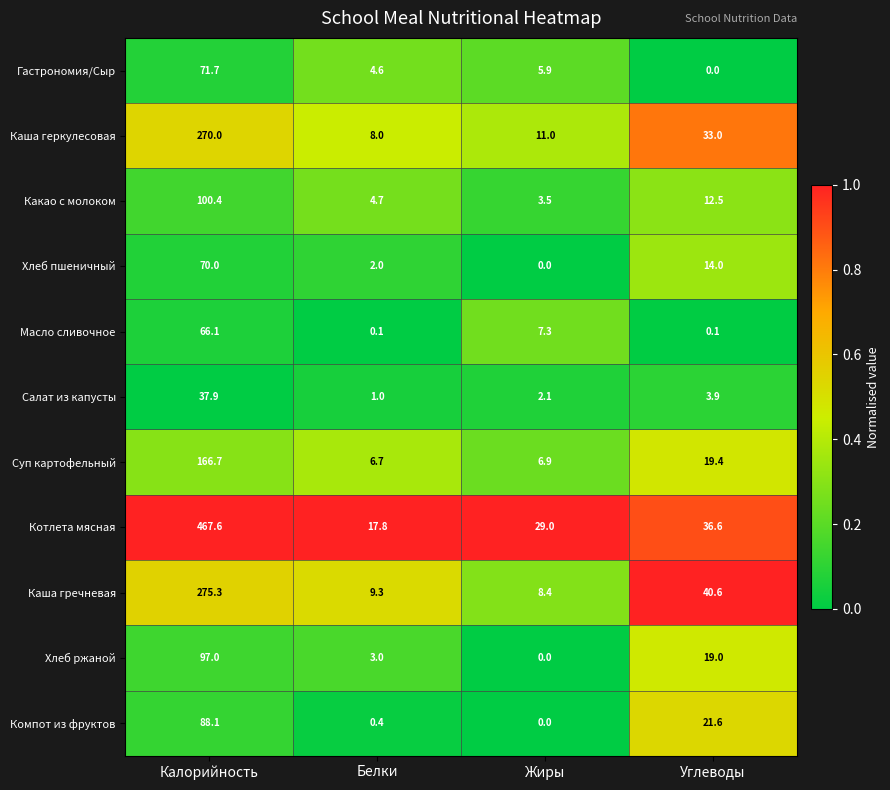

What is the maximum value shown in the chart?

467.6